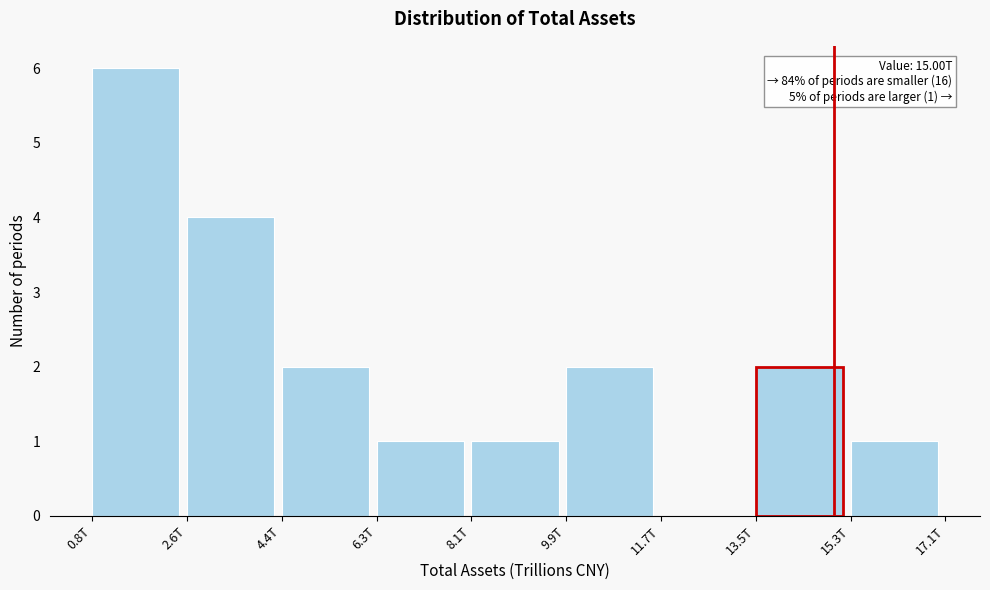

Reading left to right, extract all data points from this chart.

0.8T=6	2.6T=4	4.4T=2	6.3T=1	8.1T=1	9.9T=2	11.7T=0	13.5T=2	15.3T=1